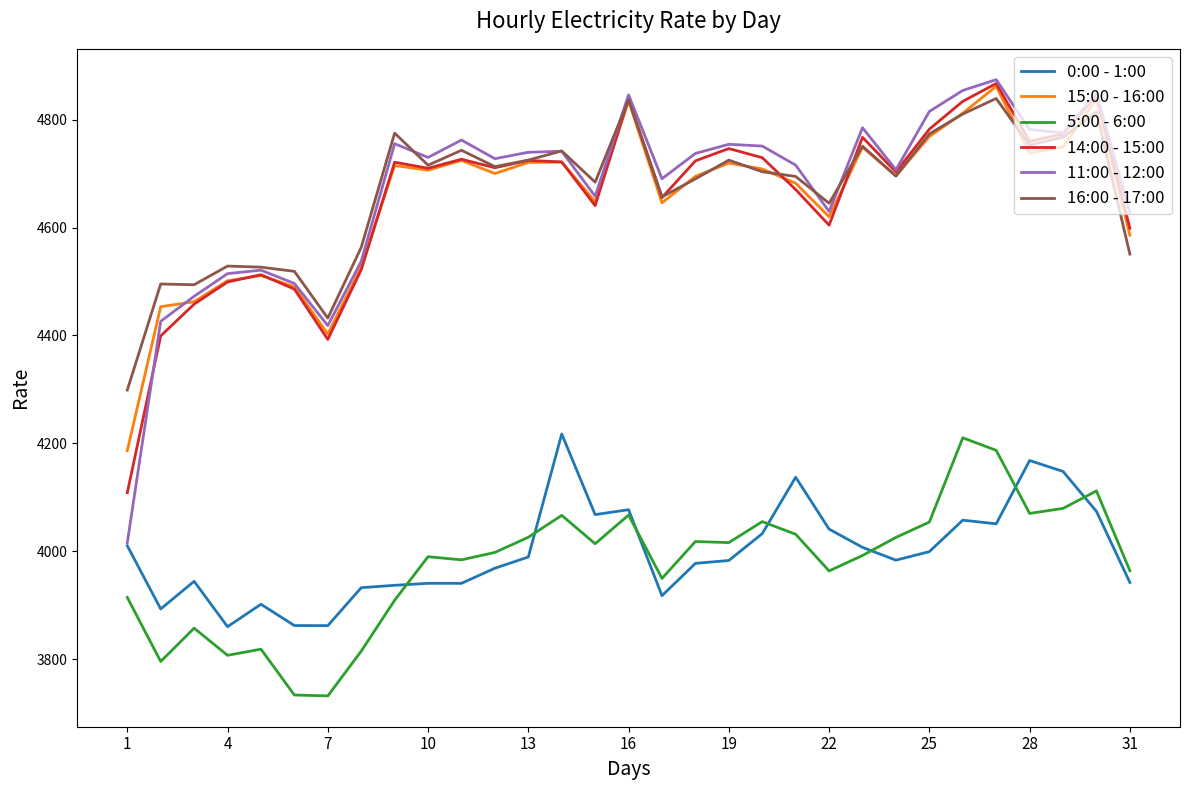

What is the greatest value displayed?

4874.4